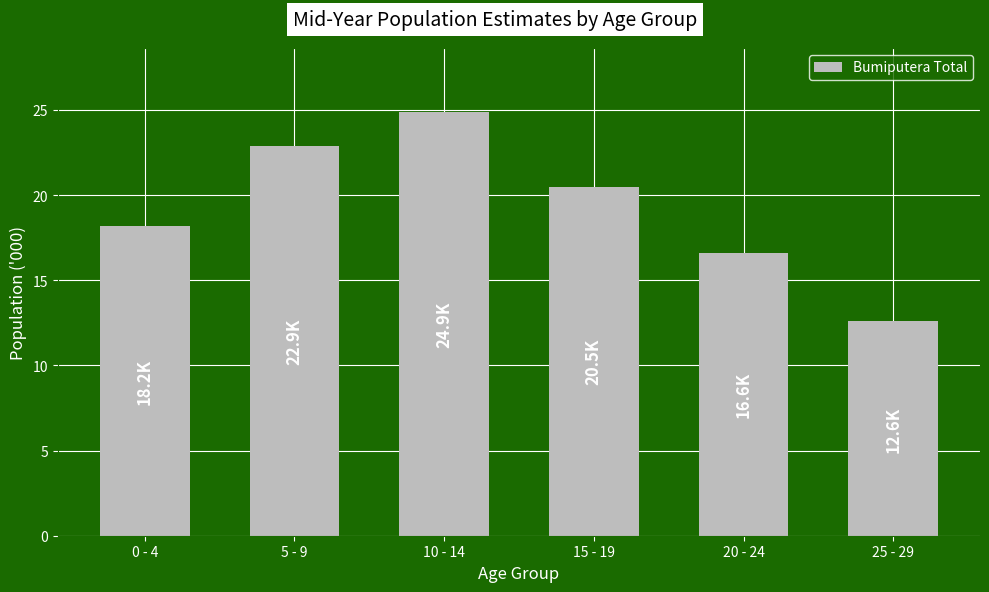

Which label corresponds to the smallest value in the chart?

25 - 29